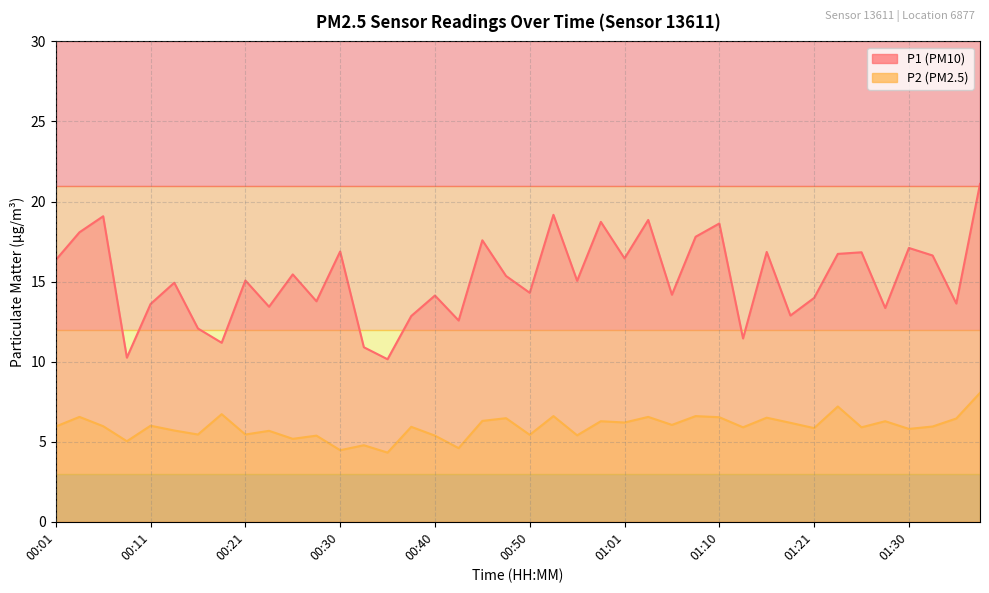

How many lines are shown in the chart?

2